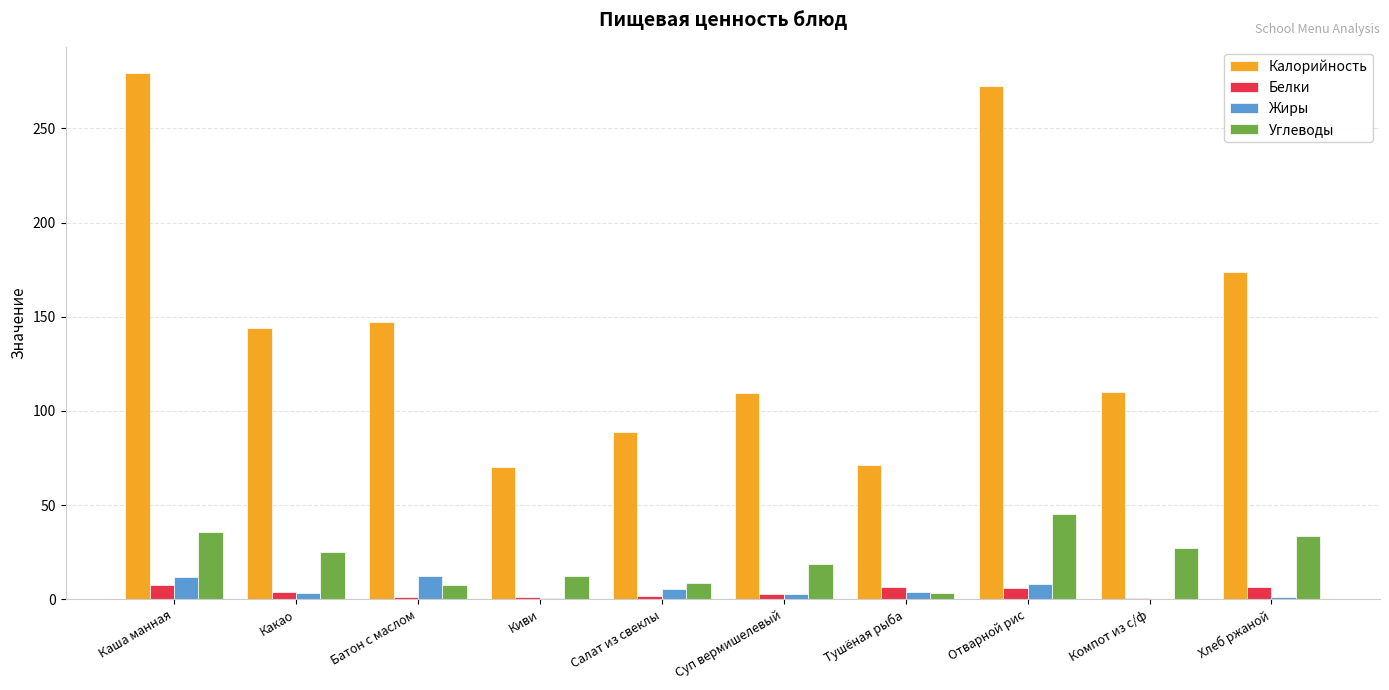

The Калорийность series shows 25.6 at Тушёная рыба. True or false?

False